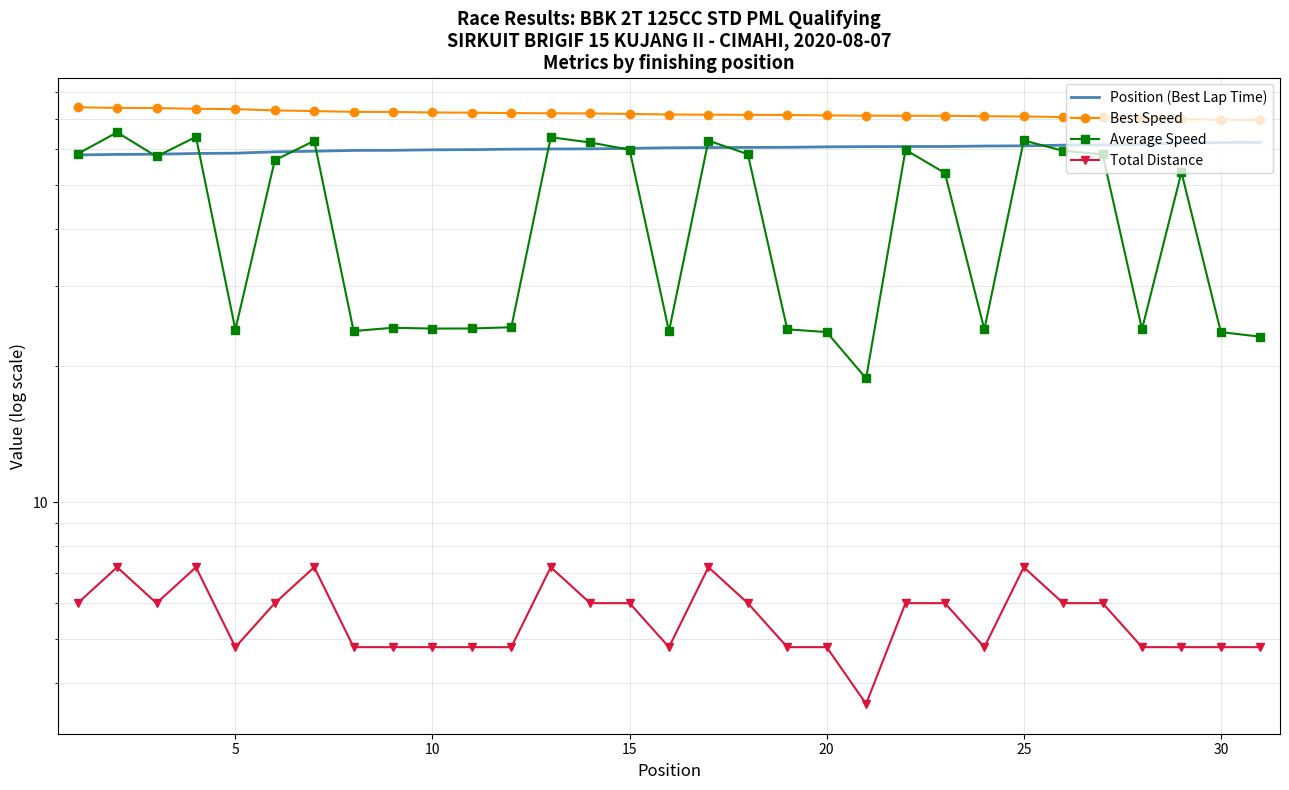

What is the smallest value displayed?

3.6